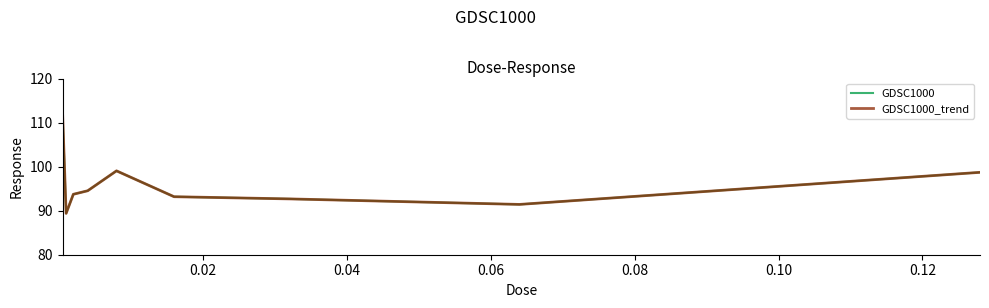

Reading left to right, transcribe all the data shown in this chart.

GDSC1000: 112.5	89.4	93.7	94.5	99.0	93.2	92.7	91.4	98.7
GDSC1000_trend: 112.5	89.4	93.7	94.5	99.0	93.2	92.7	91.4	98.7